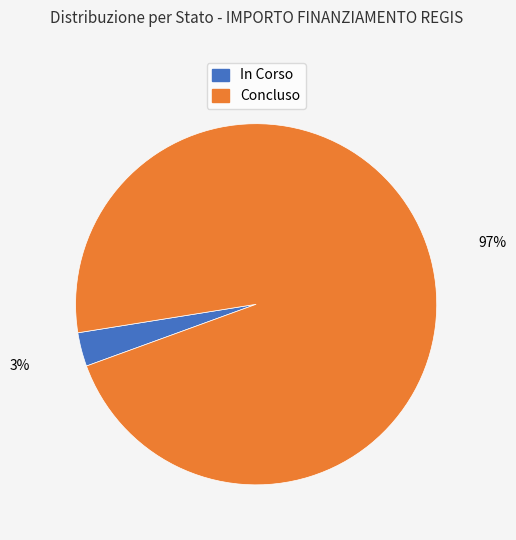

To the nearest percent, what is the average slice percentage?

50%